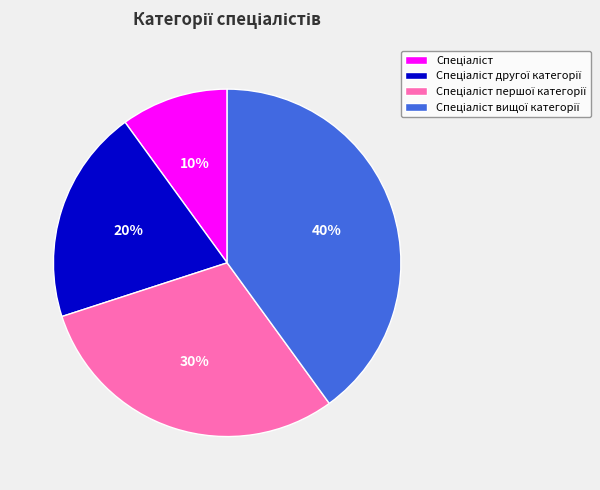

To the nearest percent, what is the average slice percentage?

25%